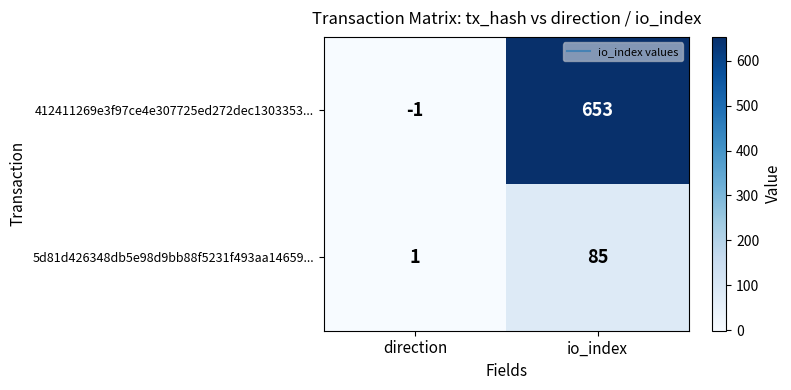

How many data points does each series have?

2